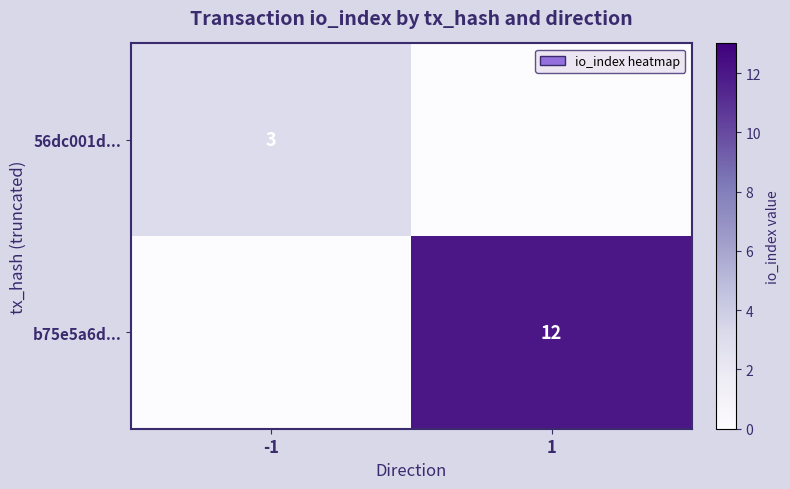

The 56dc001d... series shows 3 at -1. True or false?

True